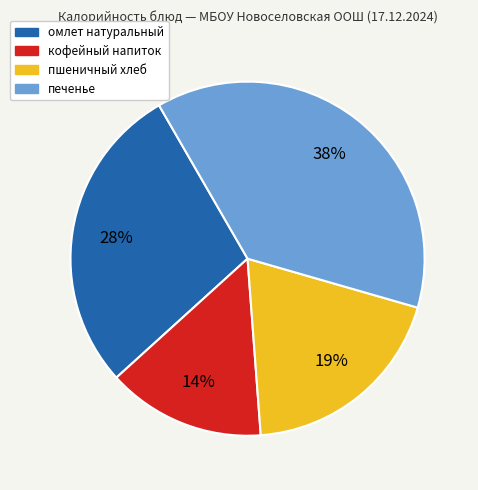

Does омлет натуральный account for over 50% of the chart?

No